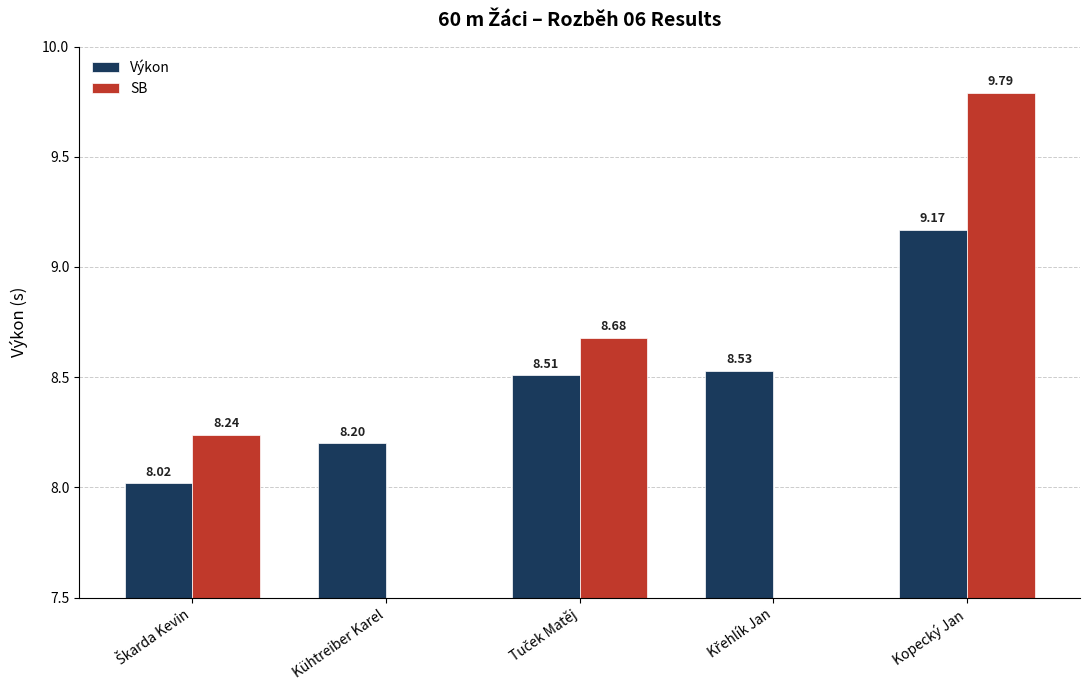

Are the bars horizontal?

No